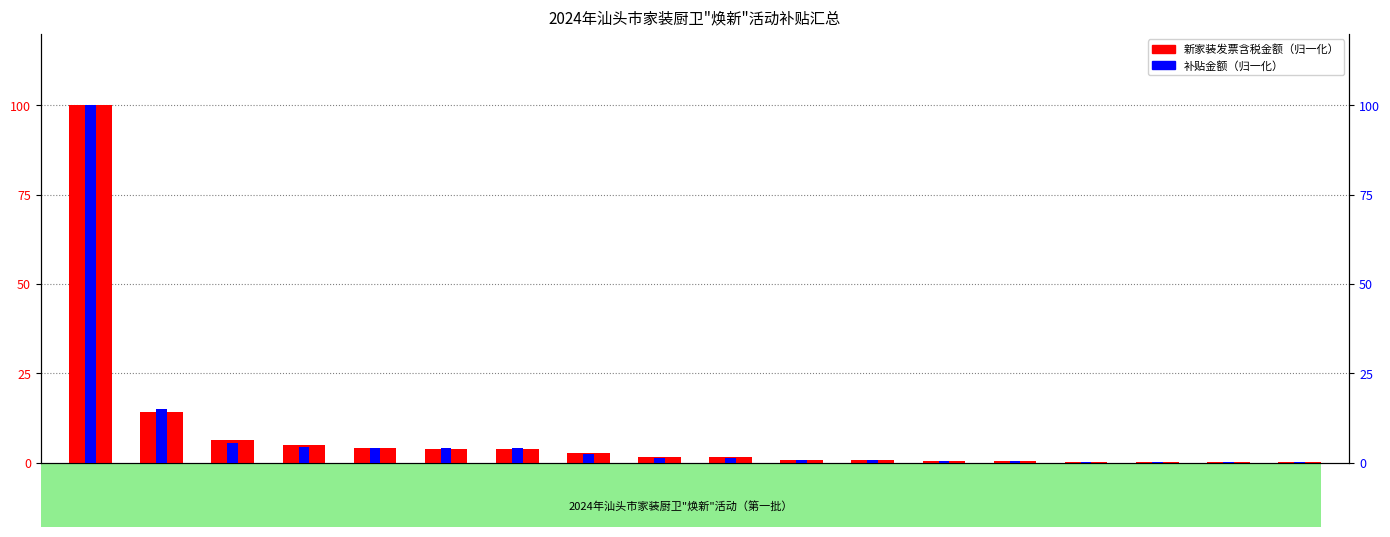

Which has a higher value, #9 or #5?

#5